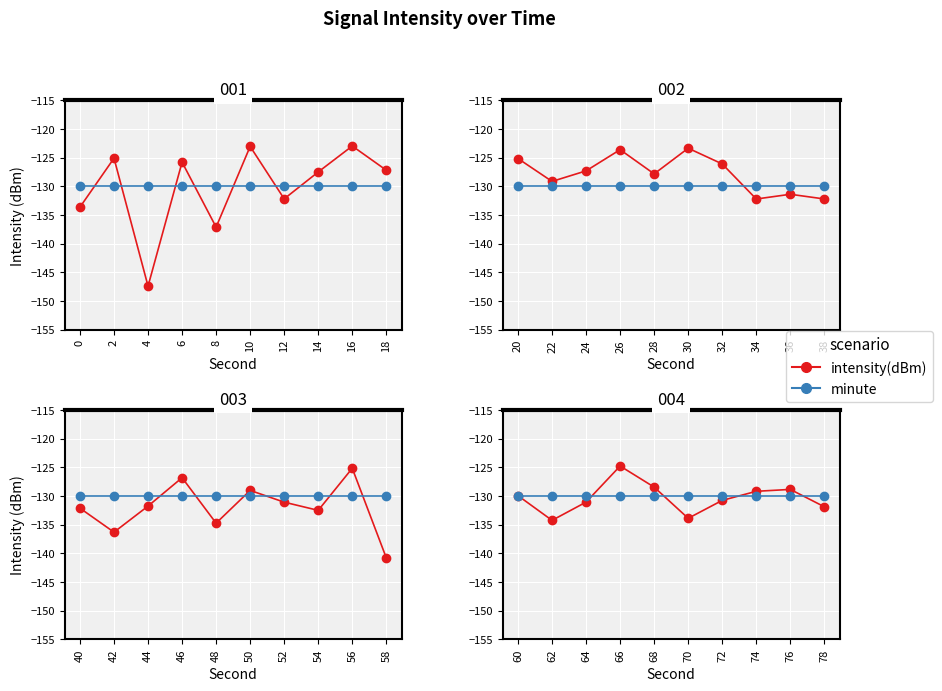

Between which two adjacent categories do intensity(dBm) and minute first intersect?

60 and 62